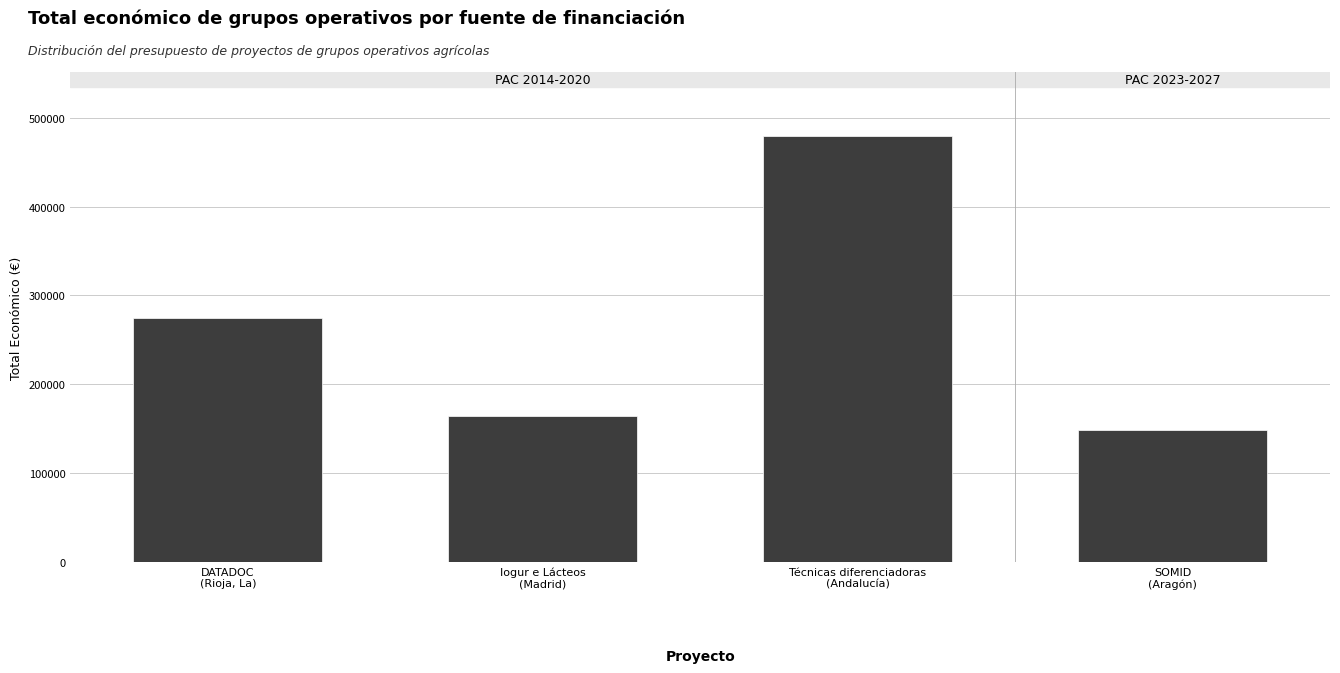

Where is the data nearest to the value 322072?

DATADOC
(Rioja, La)